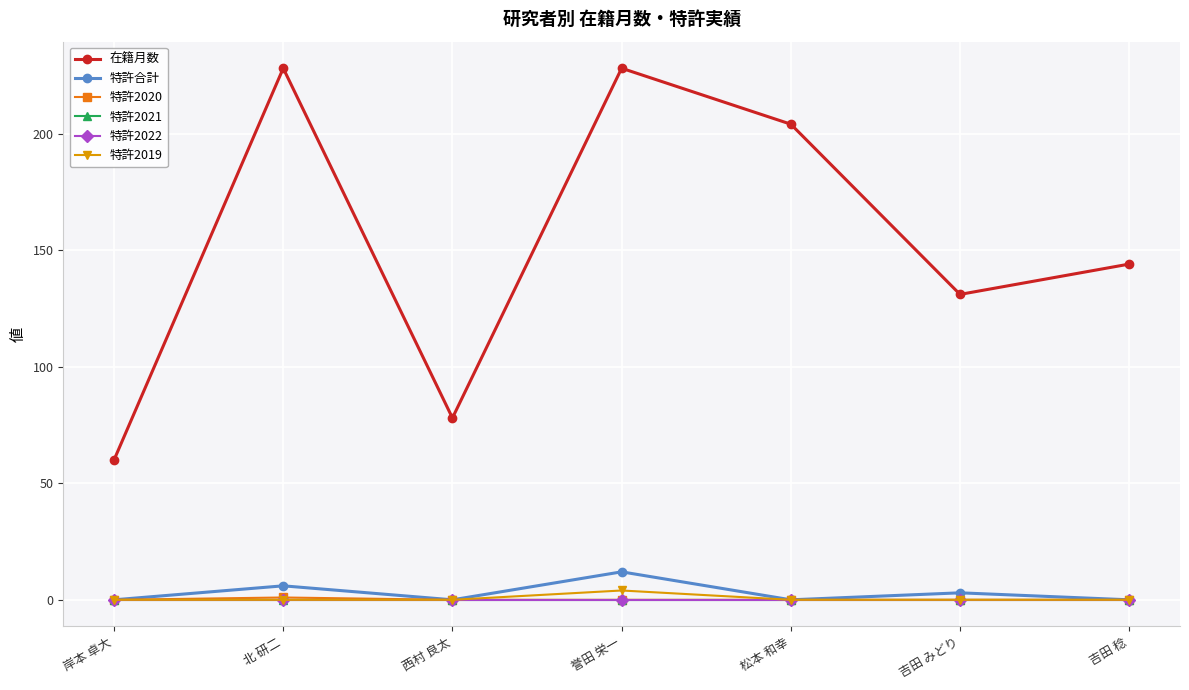

Reading right to left, what are all the values shown in this chart?

在籍月数: 吉田 稔=144	吉田 みどり=131	松本 和幸=204	誉田 栄一=228	西村 良太=78	北 研二=228	岸本 卓大=60
特許合計: 吉田 稔=0	吉田 みどり=3	松本 和幸=0	誉田 栄一=12	西村 良太=0	北 研二=6	岸本 卓大=0
特許2020: 吉田 稔=0	吉田 みどり=0	松本 和幸=0	誉田 栄一=0	西村 良太=0	北 研二=1	岸本 卓大=0
特許2021: 吉田 稔=0	吉田 みどり=0	松本 和幸=0	誉田 栄一=0	西村 良太=0	北 研二=0	岸本 卓大=0
特許2022: 吉田 稔=0	吉田 みどり=0	松本 和幸=0	誉田 栄一=0	西村 良太=0	北 研二=0	岸本 卓大=0
特許2019: 吉田 稔=0	吉田 みどり=0	松本 和幸=0	誉田 栄一=4	西村 良太=0	北 研二=0	岸本 卓大=0